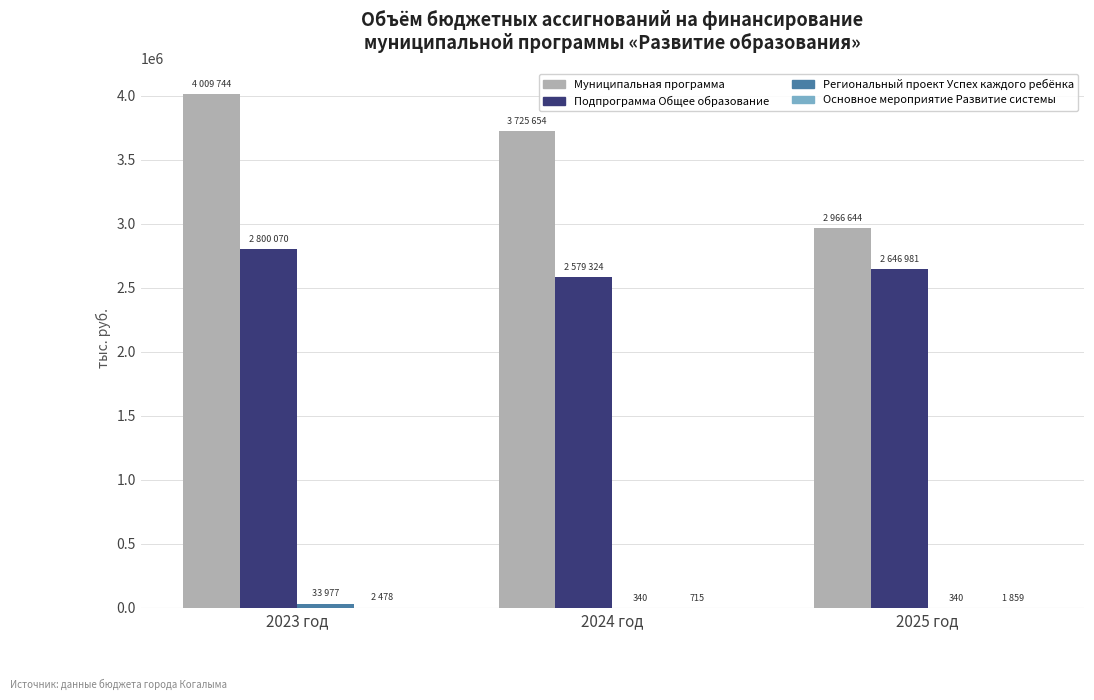

Which category has the highest value in the Подпрограмма Общее образование series?

2023 год